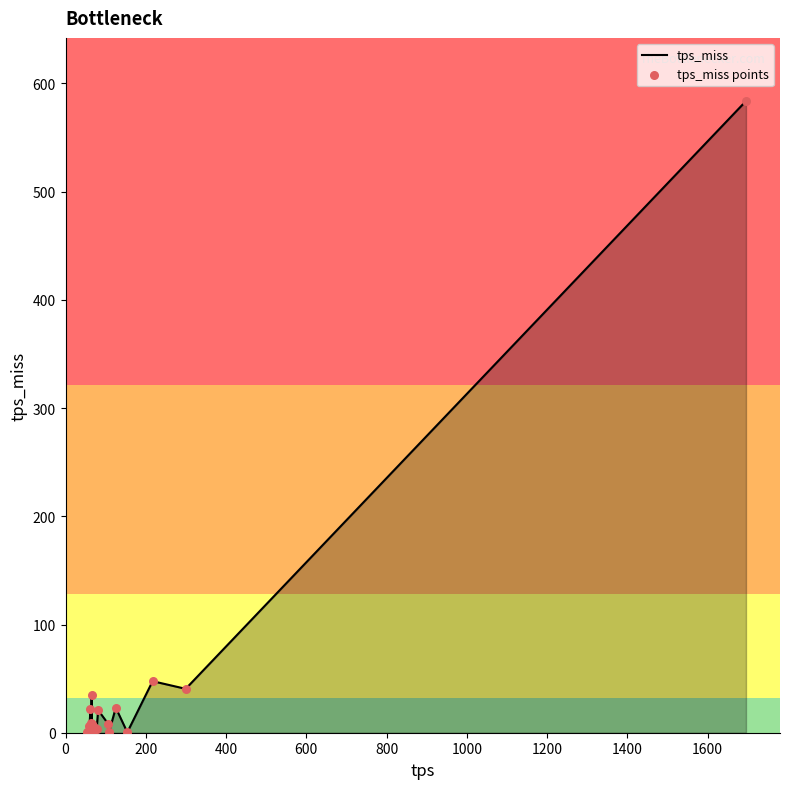

What is the difference between the maximum and minimum values?

583.4